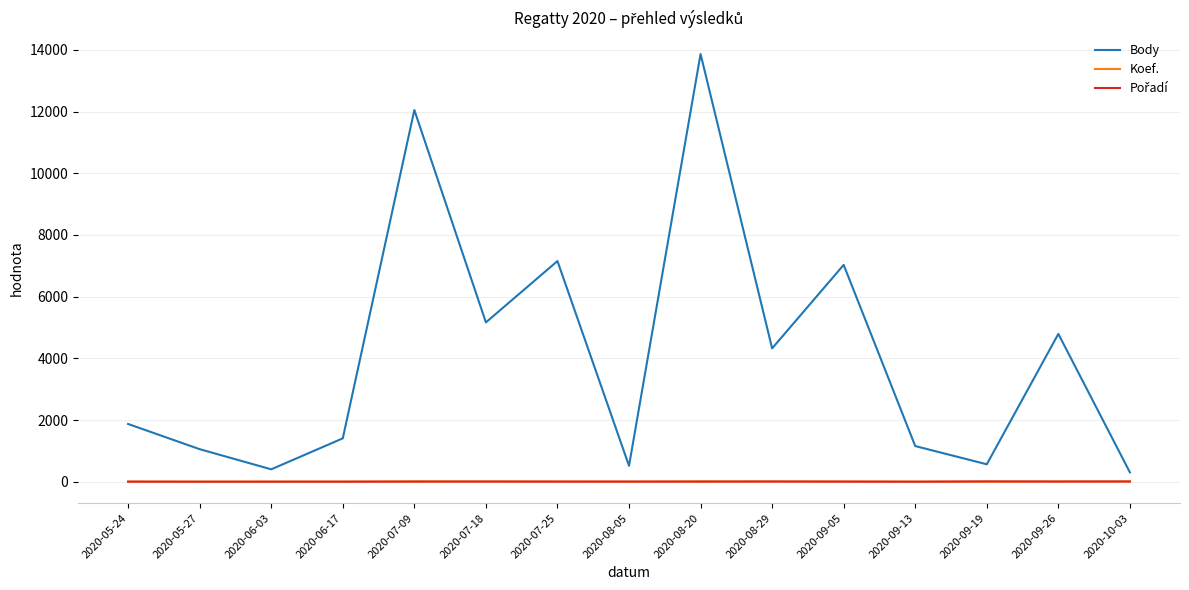

Which series has the largest total across all categories?

Body